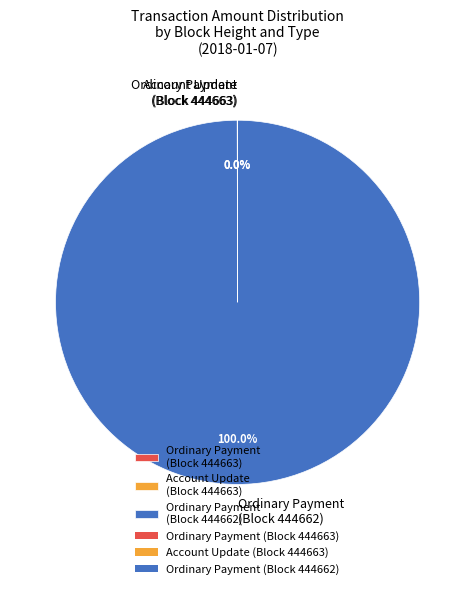

Which slice represents more than half of the pie?

Ordinary Payment (Block 444662)